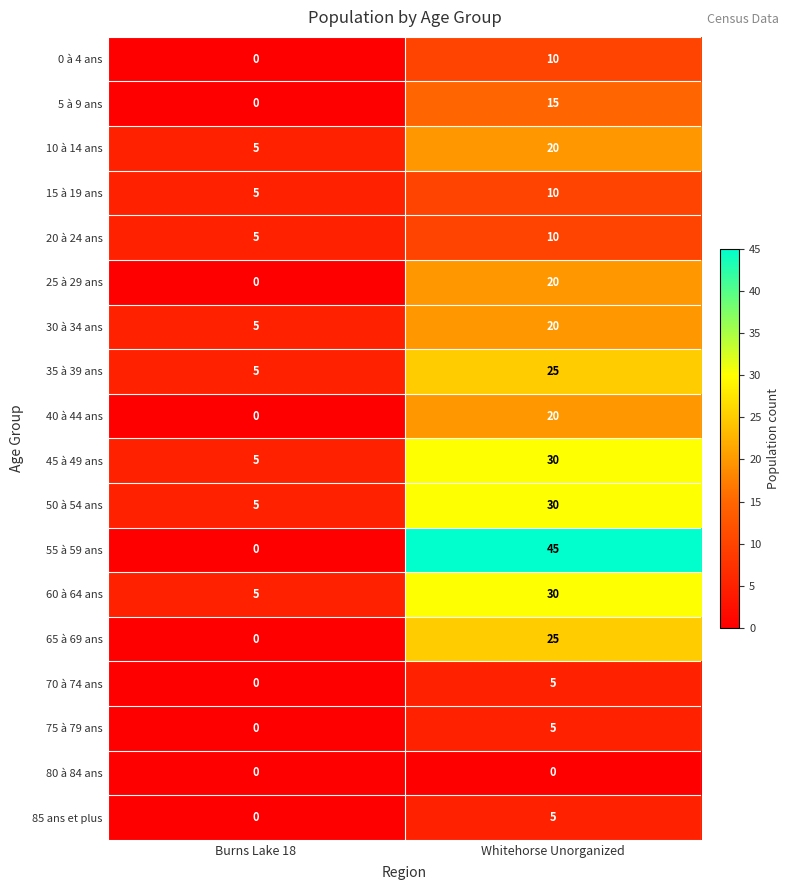

What is the maximum value shown in the chart?

45